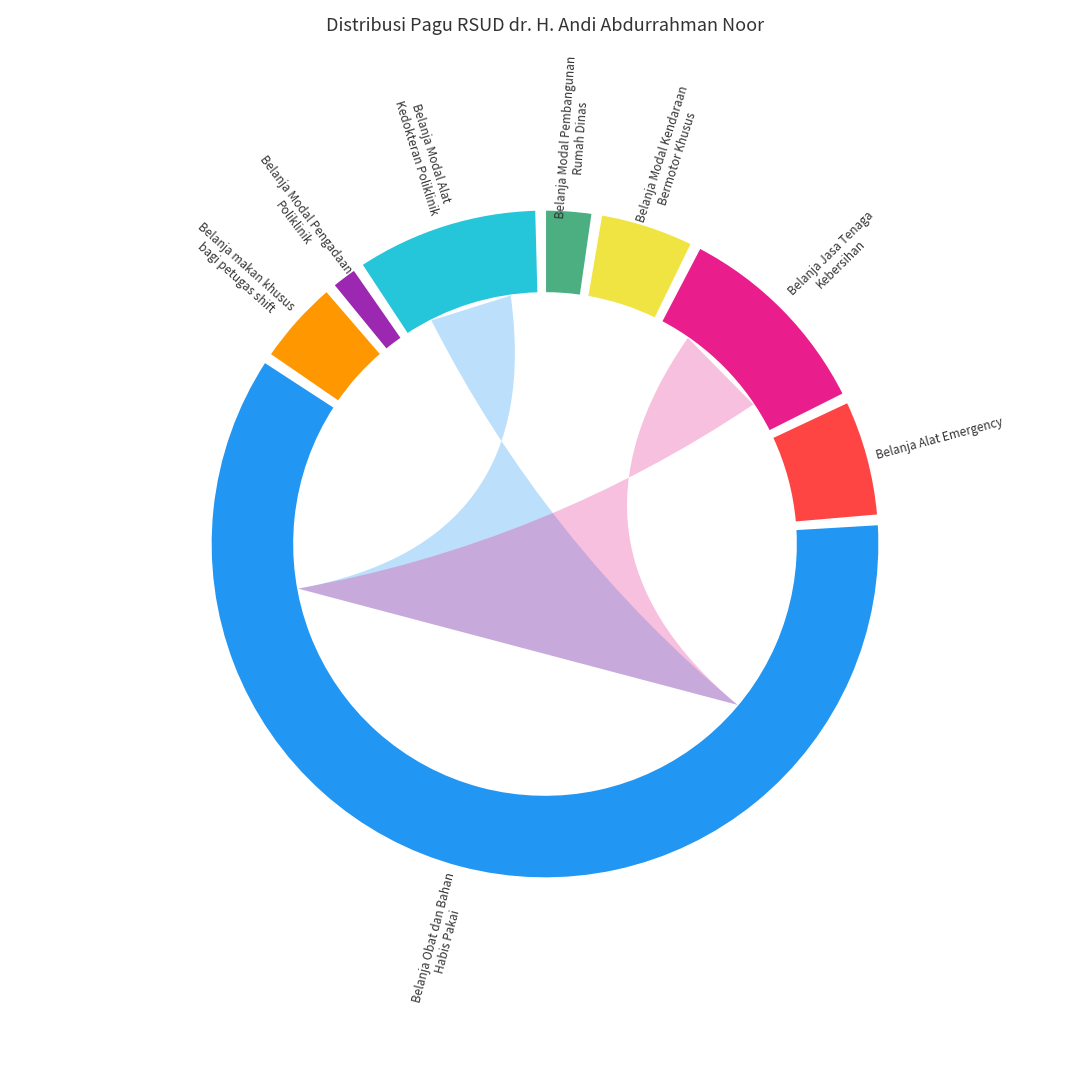

To the nearest percent, what portion does 28622265 represent?

2%